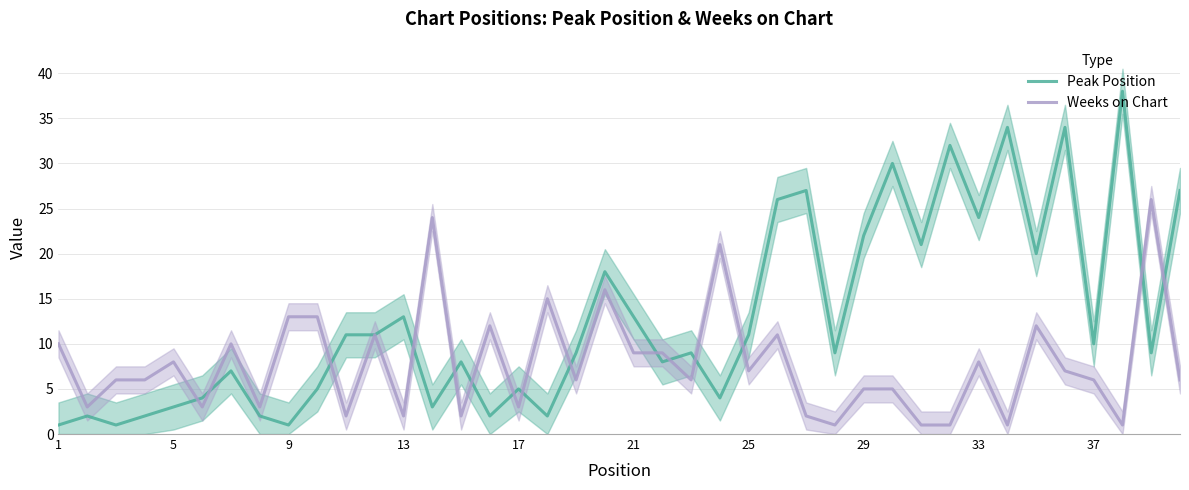

What is the maximum value for Peak Position?

38